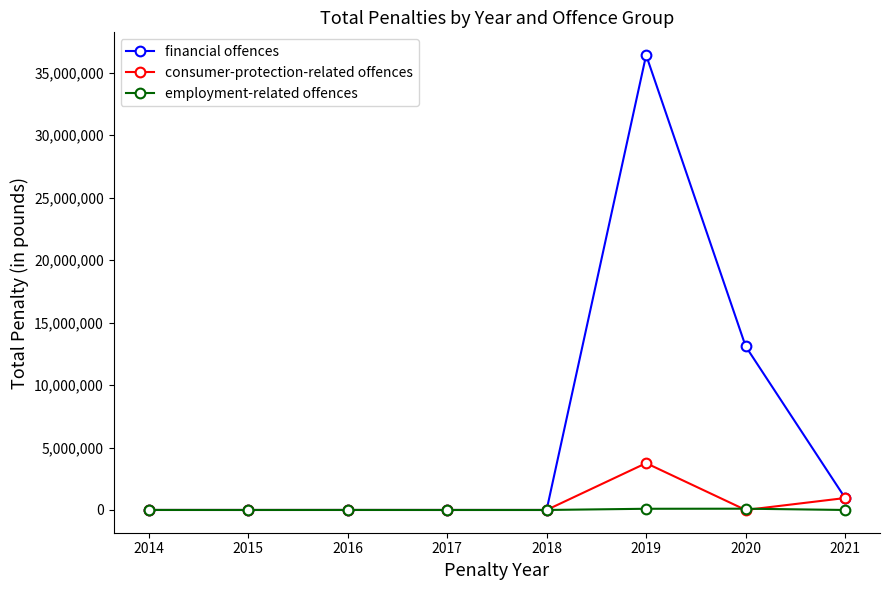

What is the spread (max minus min) of values at 2016?

2049